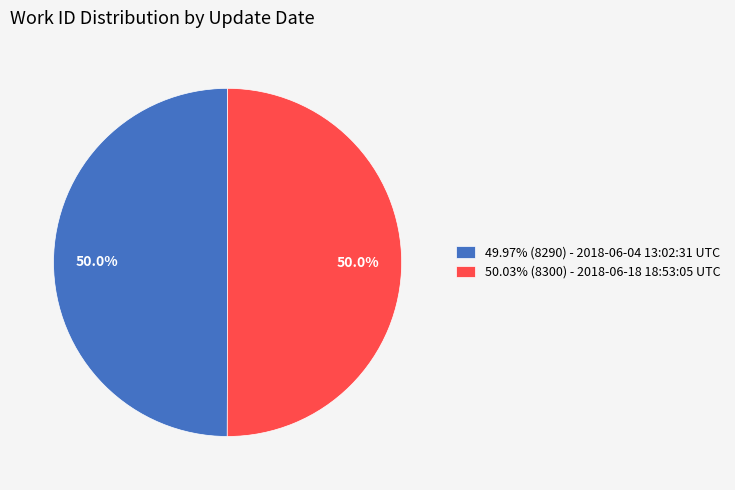

Is the sum of 50.03% (8300) - 2018-06-18 18:53:05 UTC and 49.97% (8290) - 2018-06-04 13:02:31 UTC greater than half?

Yes